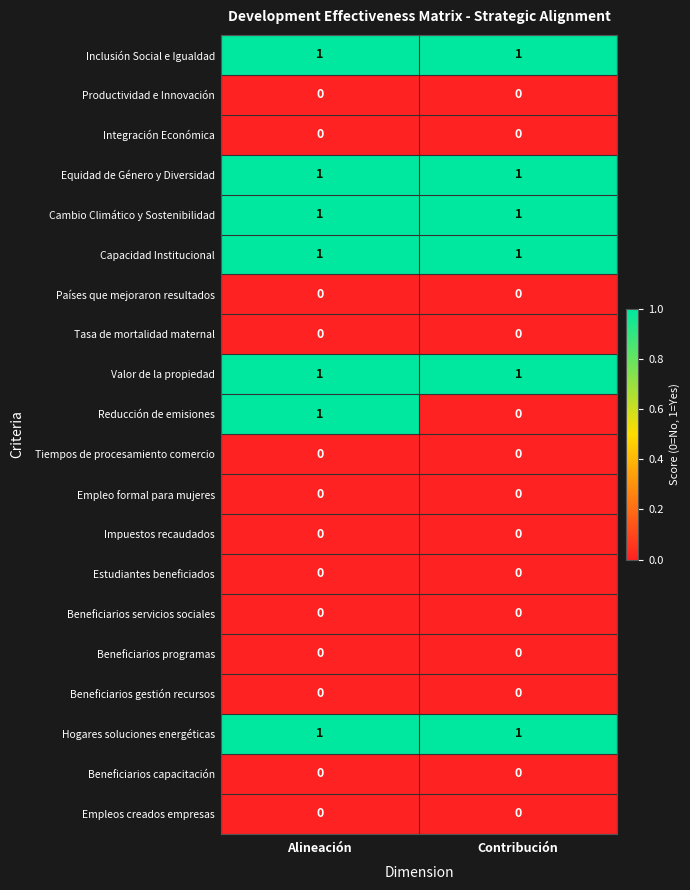

Which series changed the most between Alineación and Contribución?

Reducción de emisiones